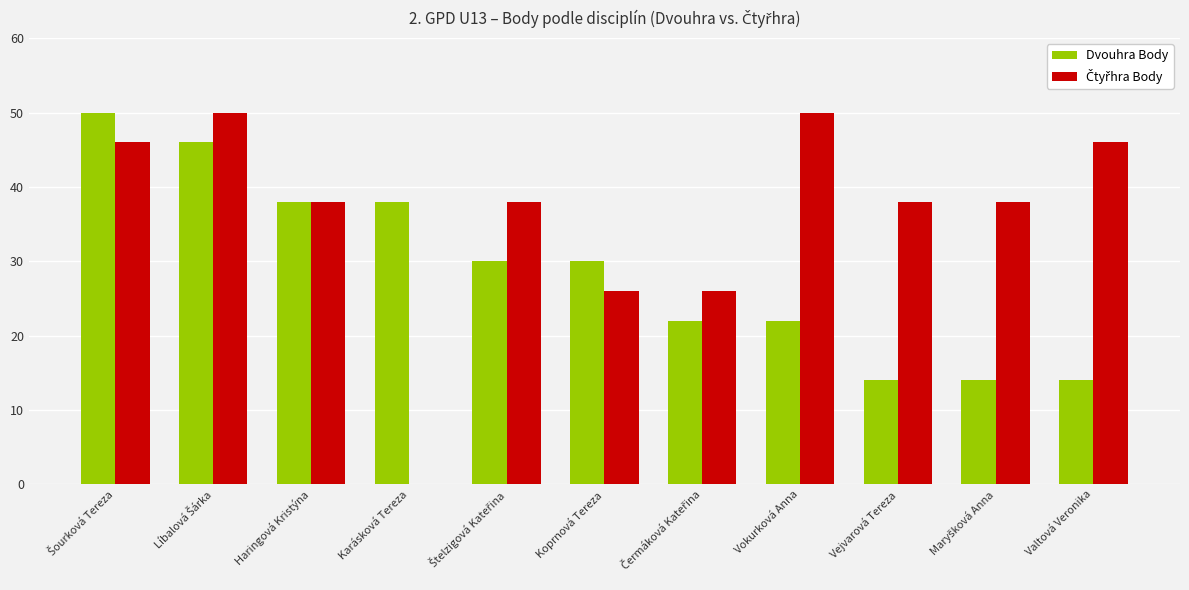

What is the total value across all series at Vokurková Anna?

72